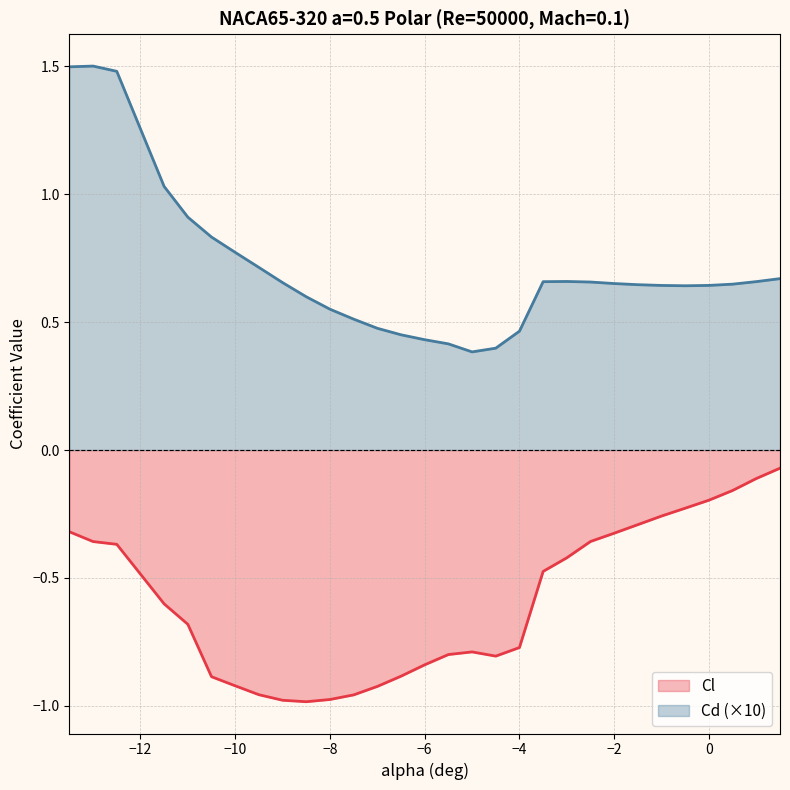

Which series has the widest spread of values?

Cd (×10)